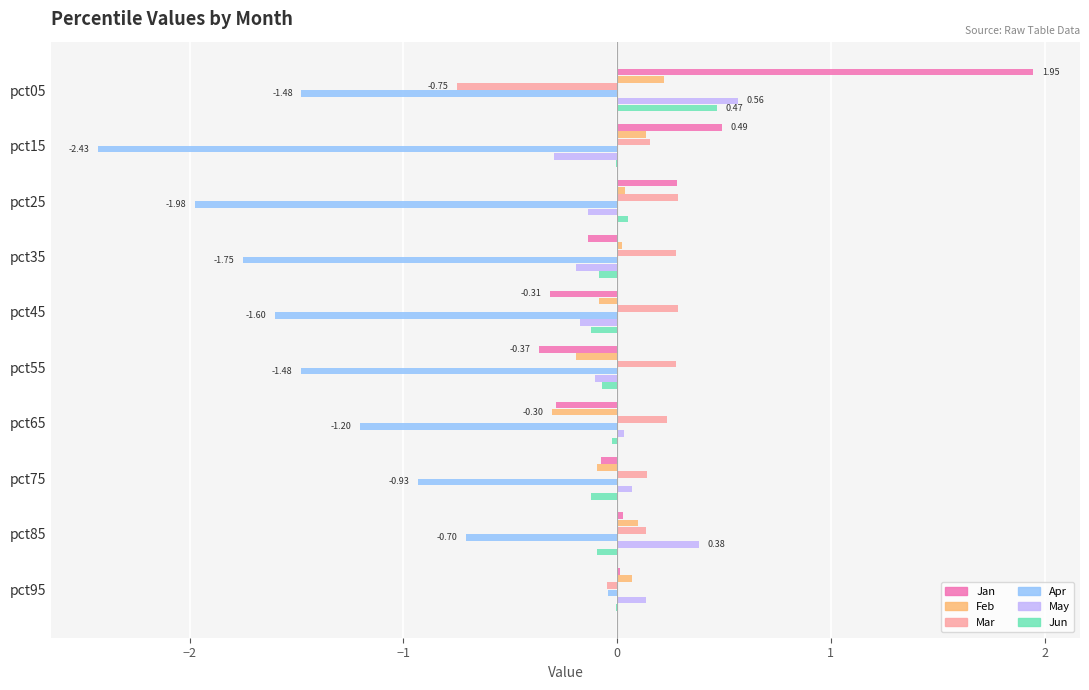

What is the sum of all Mar values?

1.0